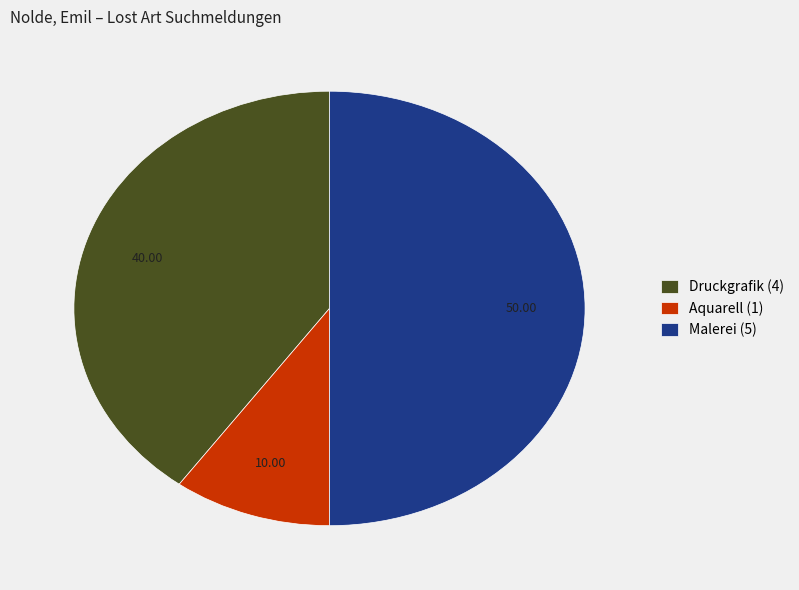

Rank the categories by value from highest to lowest.

Malerei (5), Druckgrafik (4), Aquarell (1)